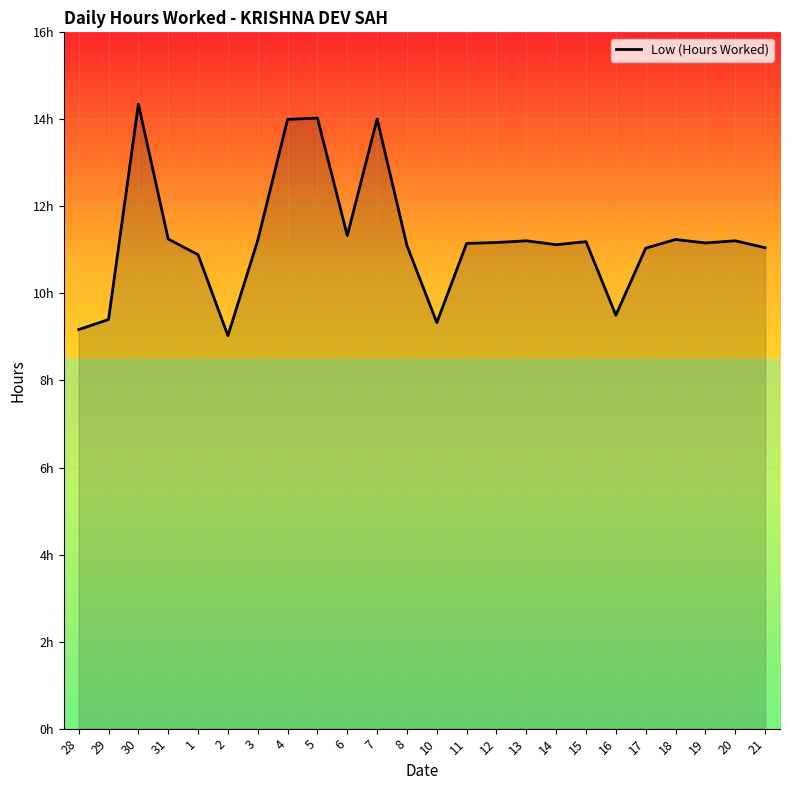

Which label corresponds to the smallest value in the chart?

2